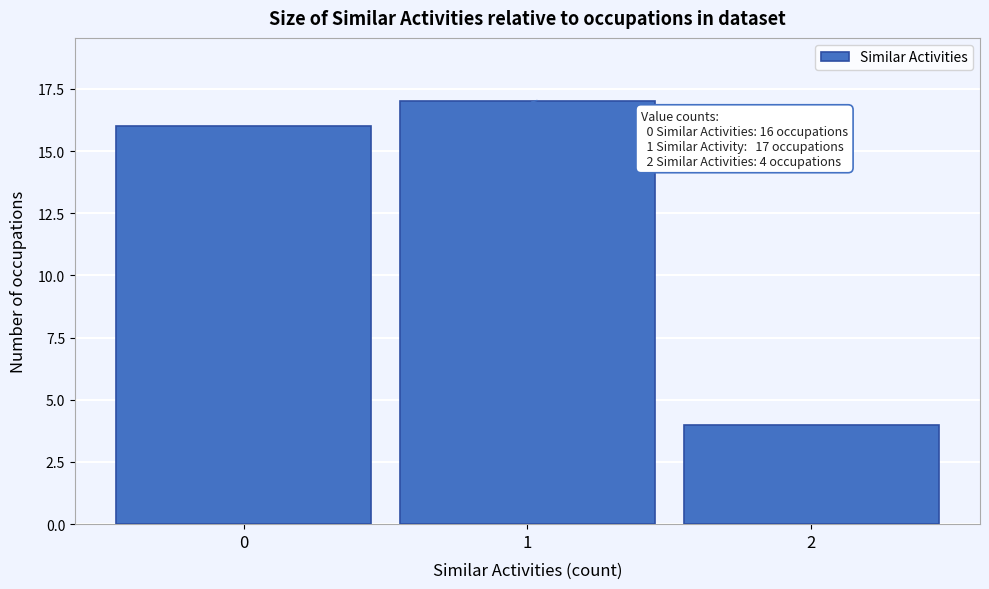

Over which range of the x-axis is the bar tallest?

0.5 to 1.5